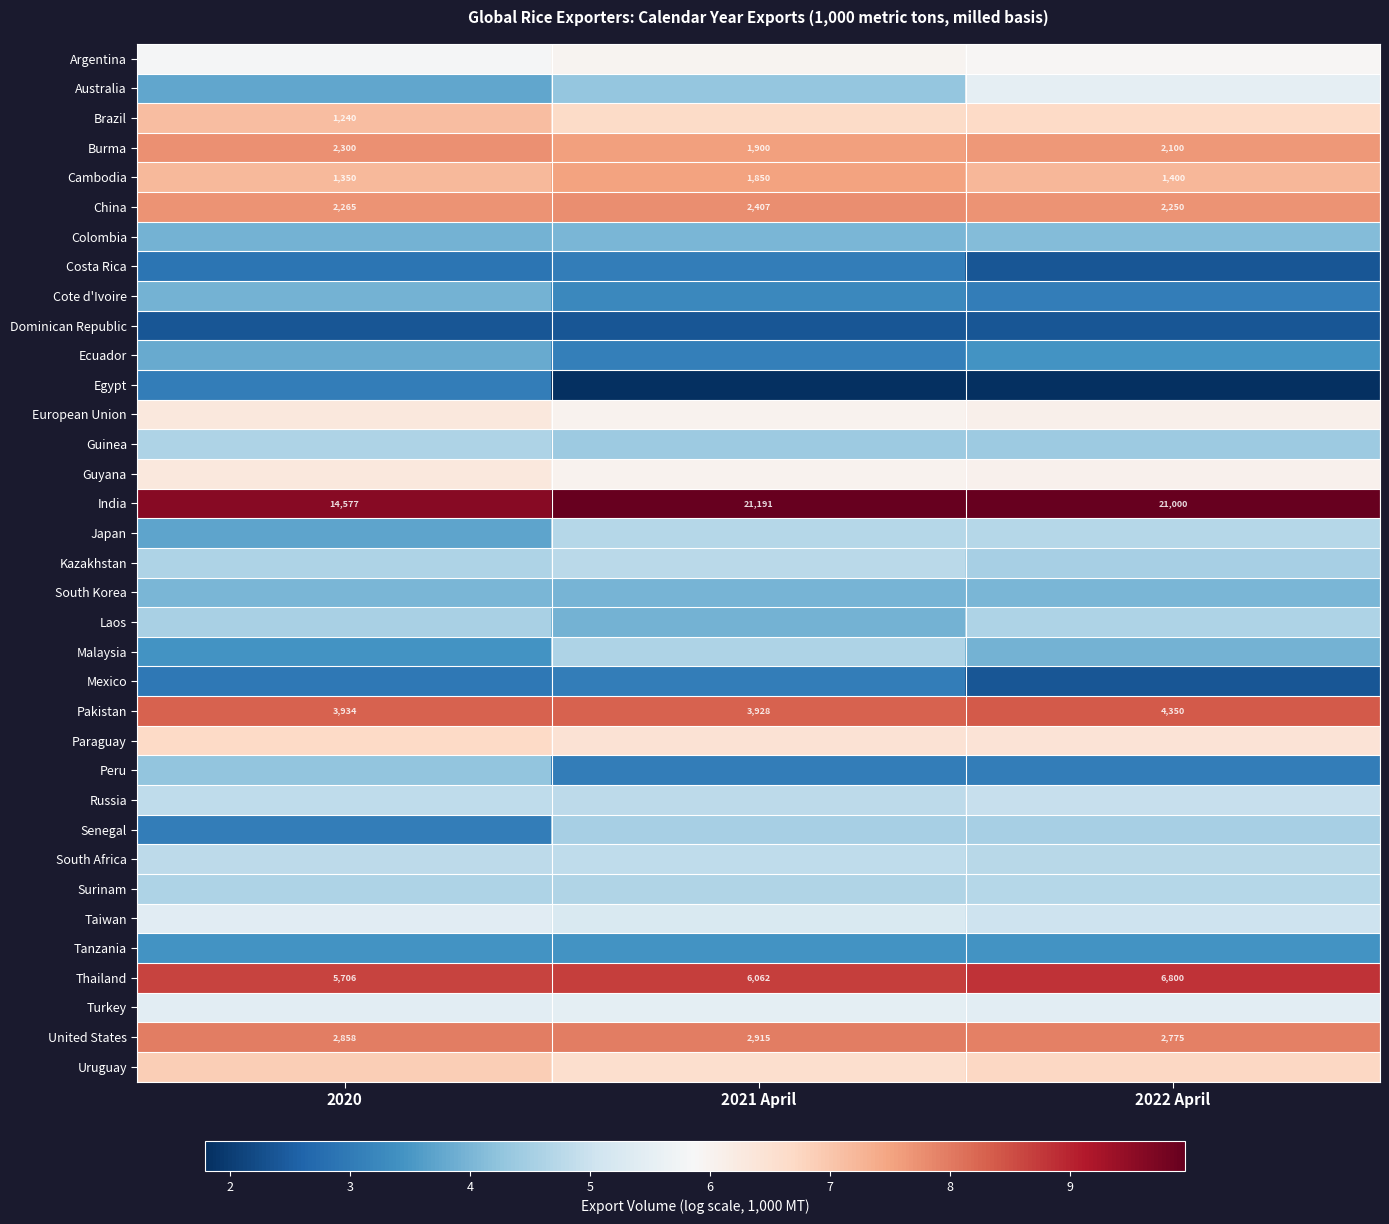

What is the difference between the maximum and second lowest values in the Guyana series?

0.2